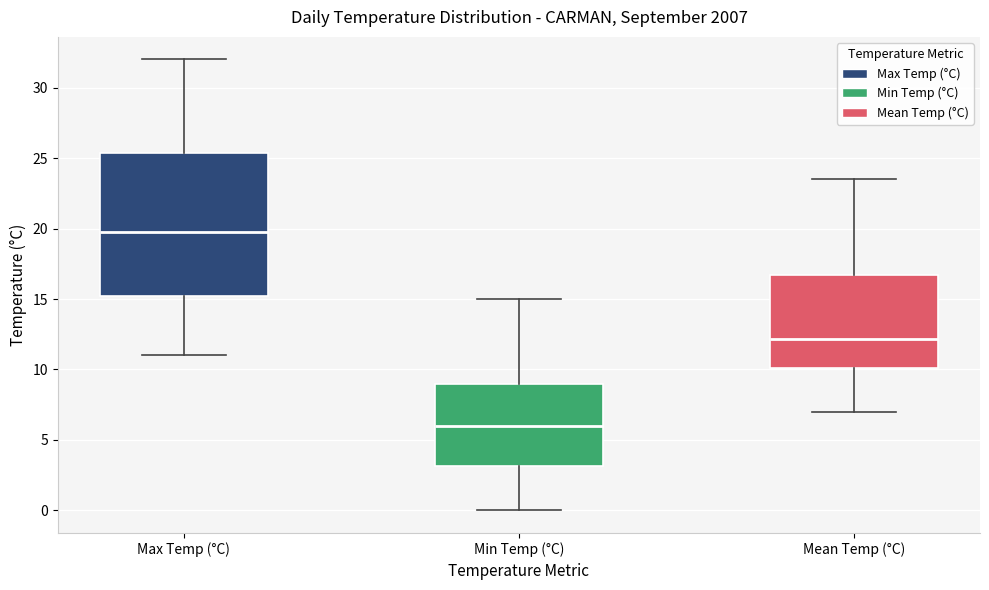

Reading left to right, transcribe this box plot: for each box, give where its median line is, the range the box spans, and where its two whiskers end, as read against the y-axis. The values are not printed on the chart, so give them approximately, as read against the axis.

Max Temp (°C): median 20.0, box 15.5 to 25.5, whiskers 11.0 to 32.0
Min Temp (°C): median 6.0, box 3.0 to 9.0, whiskers 0.0 to 15.0
Mean Temp (°C): median 12.0, box 10.0 to 16.5, whiskers 7.0 to 23.5